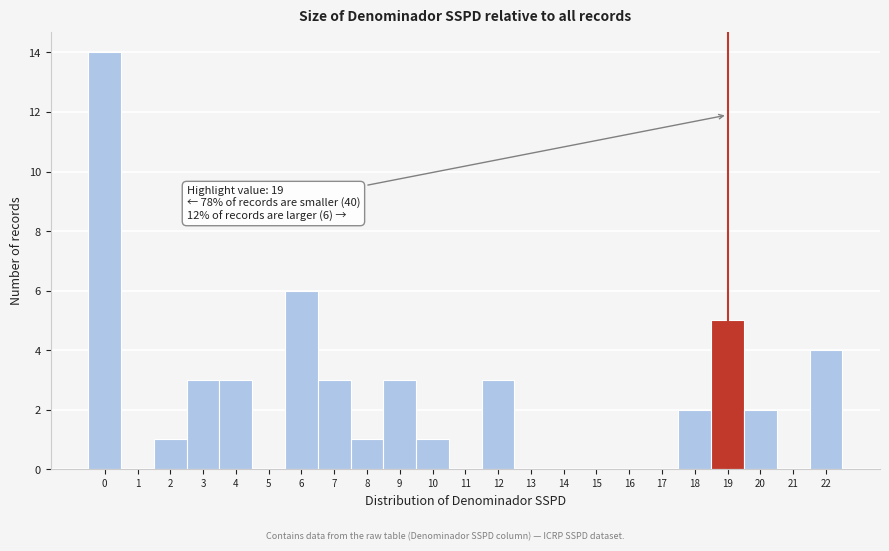

Reading left to right, list all the values displayed in this chart.

0=14	1=0	2=1	3=3	4=3	5=0	6=6	7=3	8=1	9=3	10=1	11=0	12=3	13=0	14=0	15=0	16=0	17=0	18=2	19=5	20=2	21=0	22=4